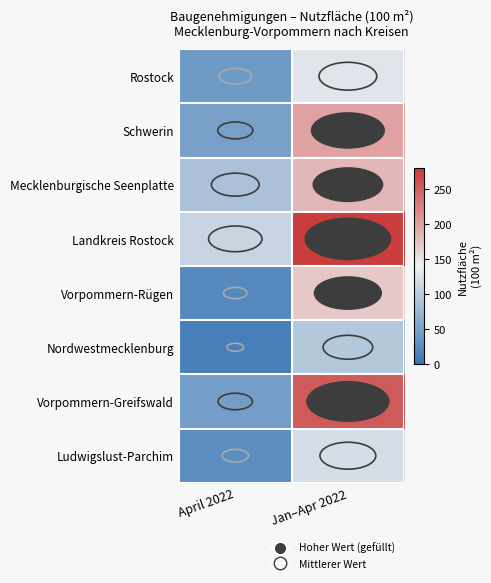

Count the number of categories in the chart.

2